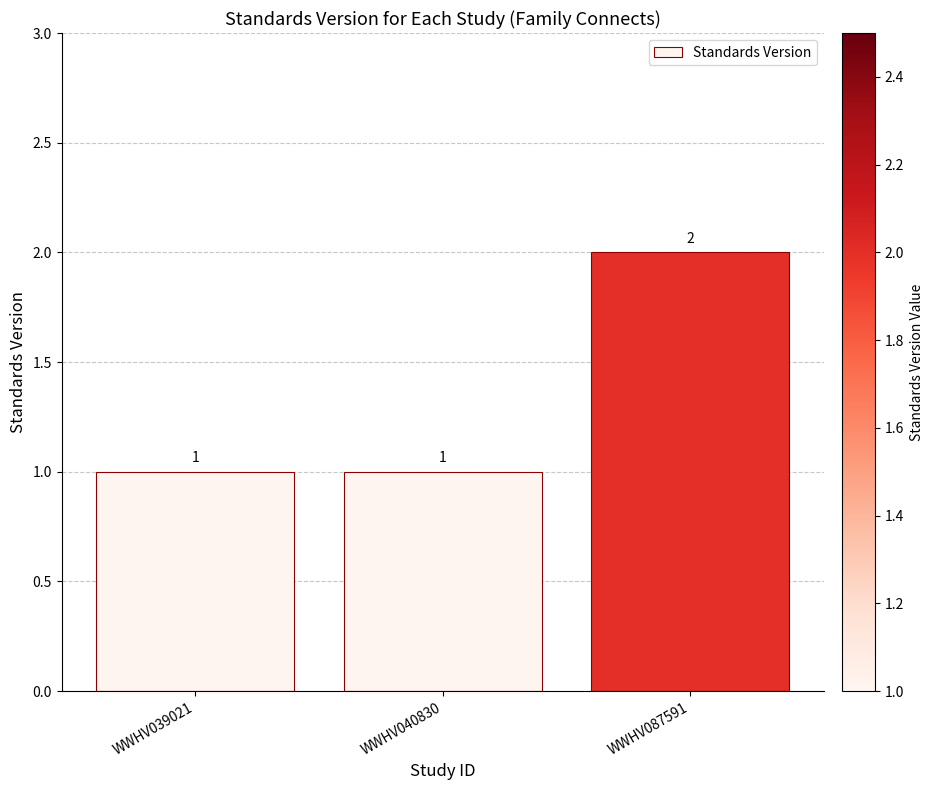

What is the ratio of the value at WWHV039021 to the value at WWHV087591?

0.5